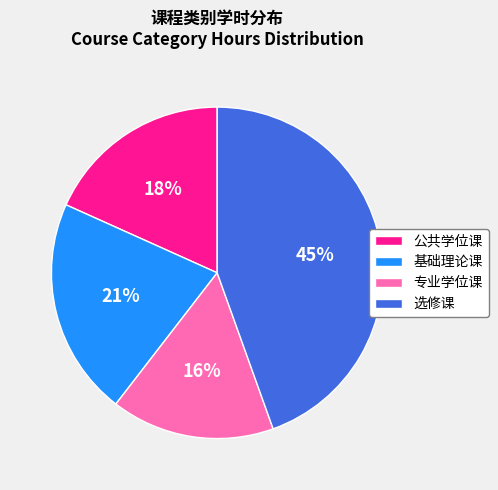

To the nearest percent, what is the average slice percentage?

25%